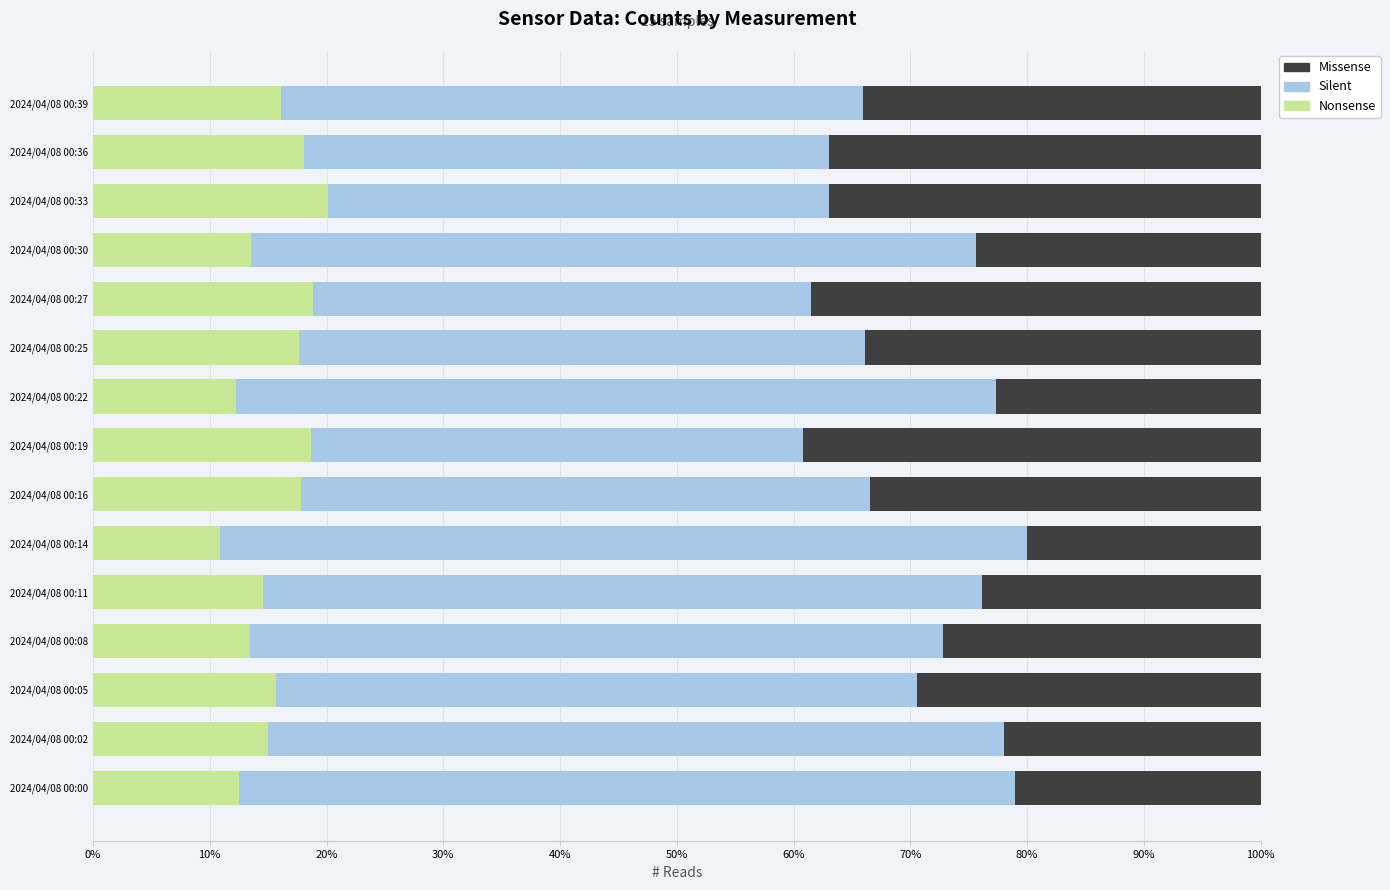

What is the total value across all series at 2024/04/08 00:22?

100.0